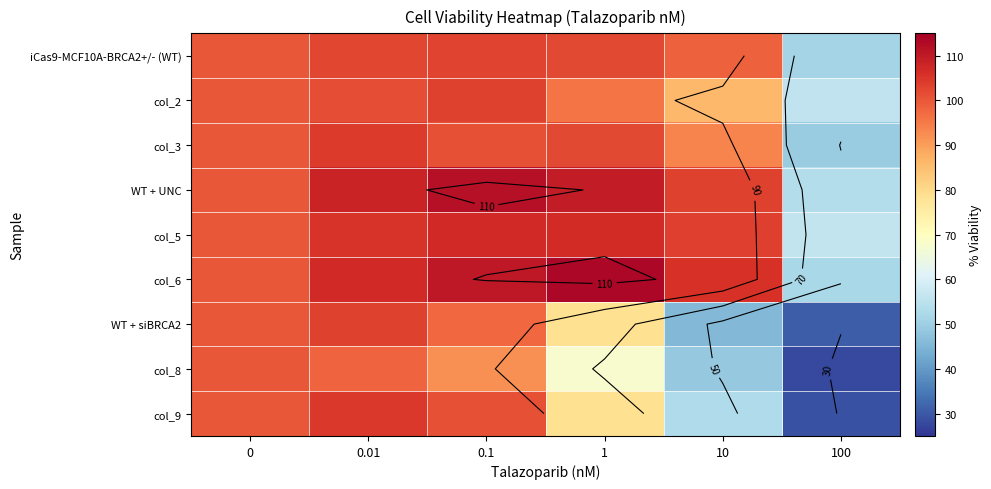

What is the difference between the col_8 values at 0 and 10?

51.4